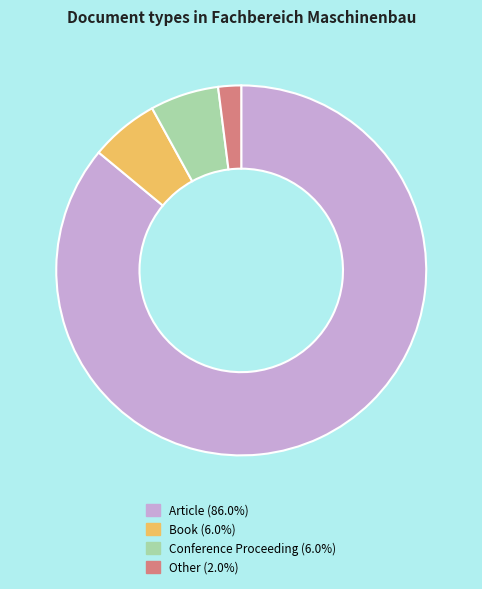

Count the number of slices in the pie.

4